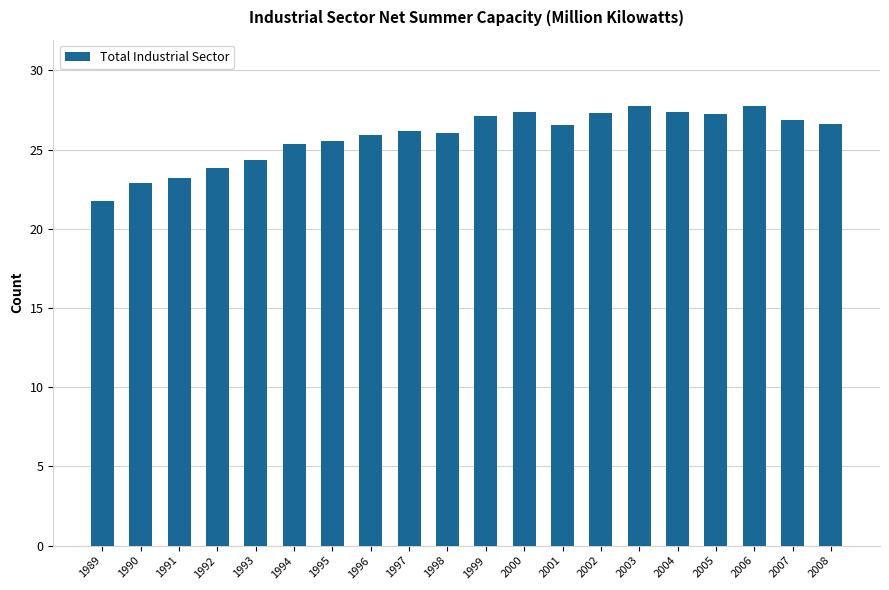

What is the difference between the maximum and minimum values?

6.0